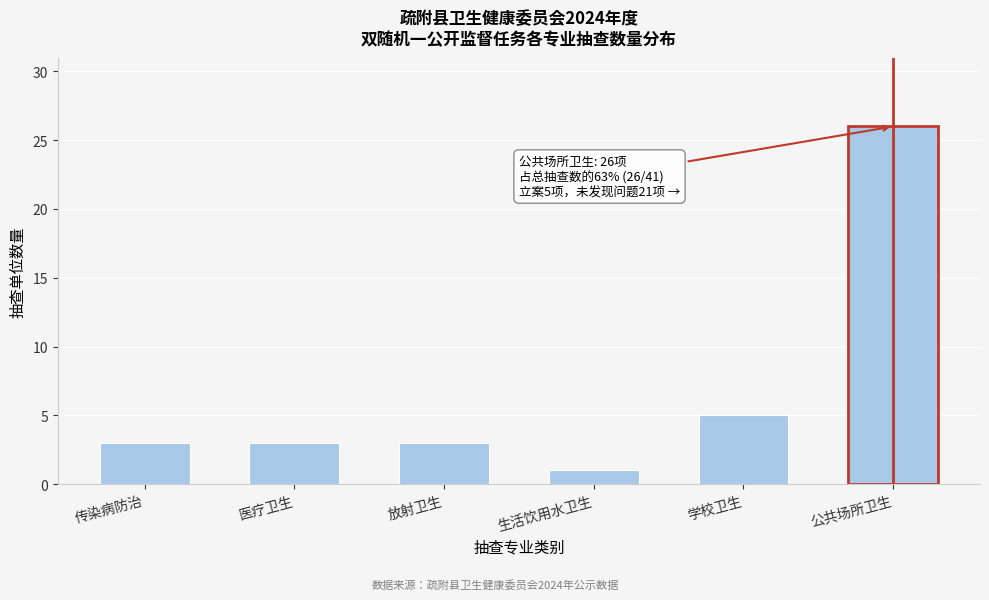

Reading left to right, extract all data points from this chart.

传染病防治=3	医疗卫生=3	放射卫生=3	生活饮用水卫生=1	学校卫生=5	公共场所卫生=26